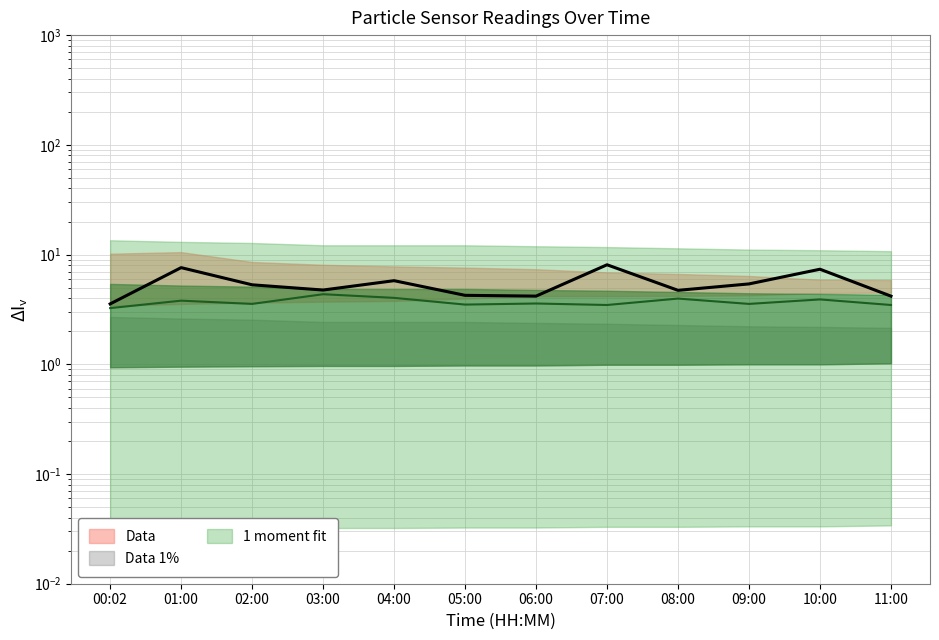

Is the value of SDS_P2 at 00:02 greater than the value of SDS_P1 at 02:00?

No